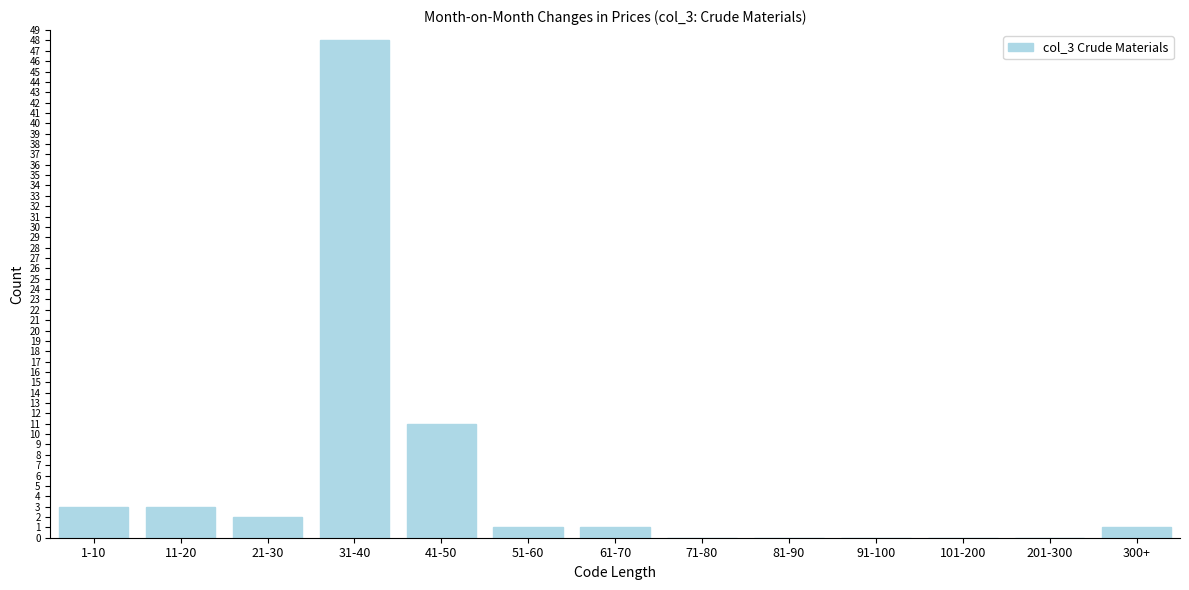

Reading right to left, what are all the values shown in this chart?

300+=1	201-300=0	101-200=0	91-100=0	81-90=0	71-80=0	61-70=1	51-60=1	41-50=11	31-40=48	21-30=2	11-20=3	1-10=3